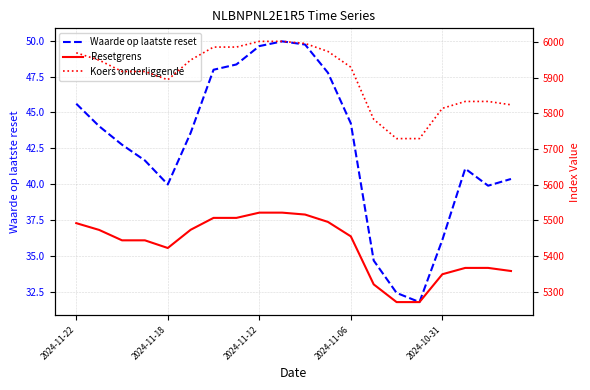

What position from the right is 13?

7